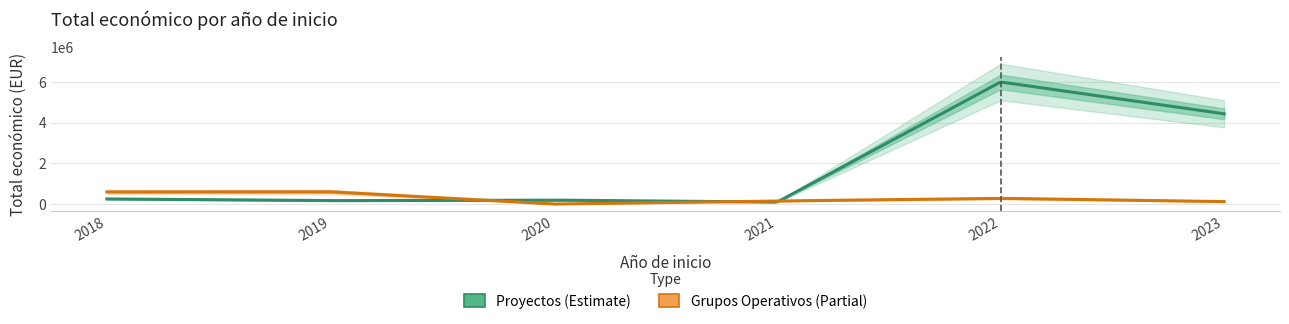

Rank the series by their average value, from highest to lowest.

Proyectos, Grupos Operativos